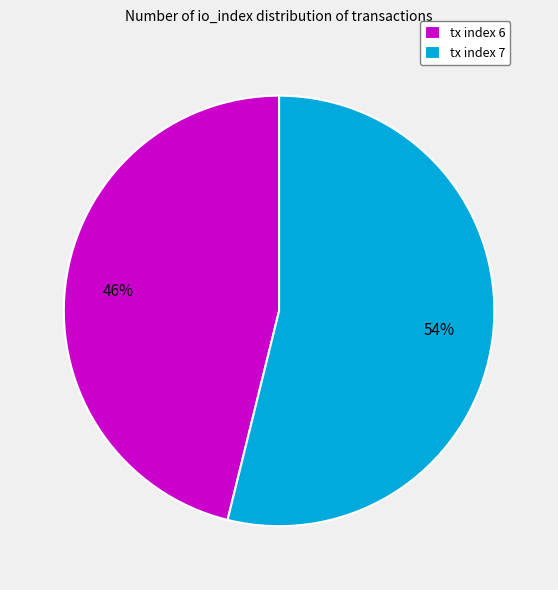

What is the smallest slice in the pie chart?

tx index 6